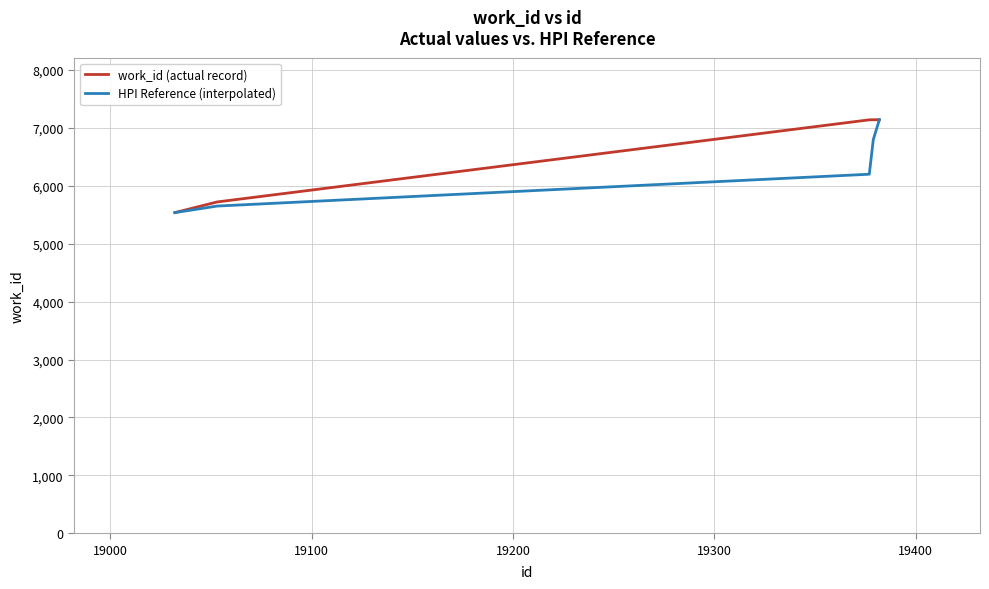

What is the minimum value for work_id (actual record)?

5537